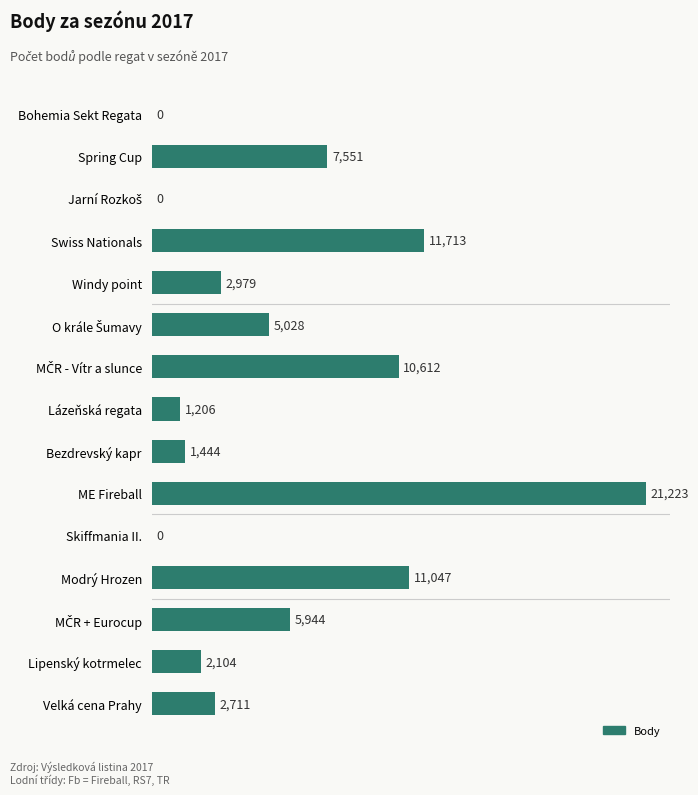

What is the change in value from Lázeňská regata to Modrý Hrozen?

+9841